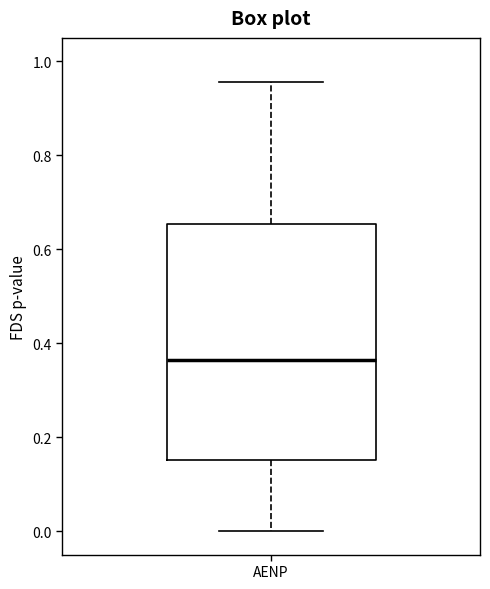

Transcribe this box plot: give where the median line is, the range the box spans, and where the two whiskers end, as read against the y-axis. The values are not printed on the chart, so give them approximately, as read against the axis.

median 0.36, box 0.16 to 0.66, whiskers 0.00 to 0.96